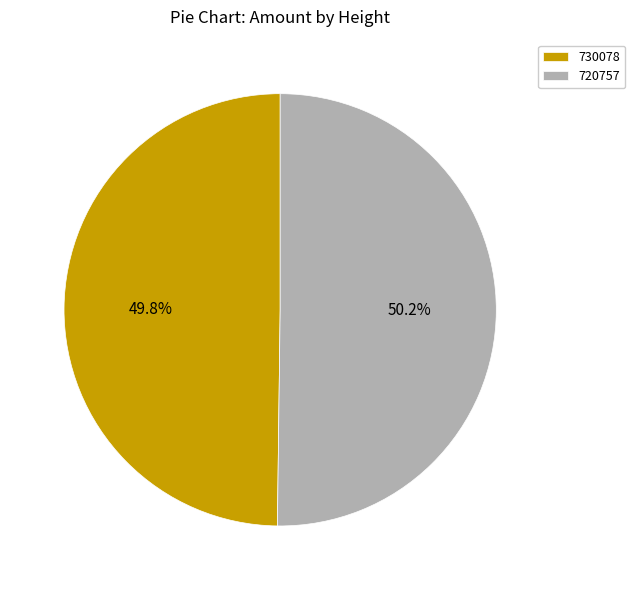

What percentage is NOT represented by 730078?

50.2%